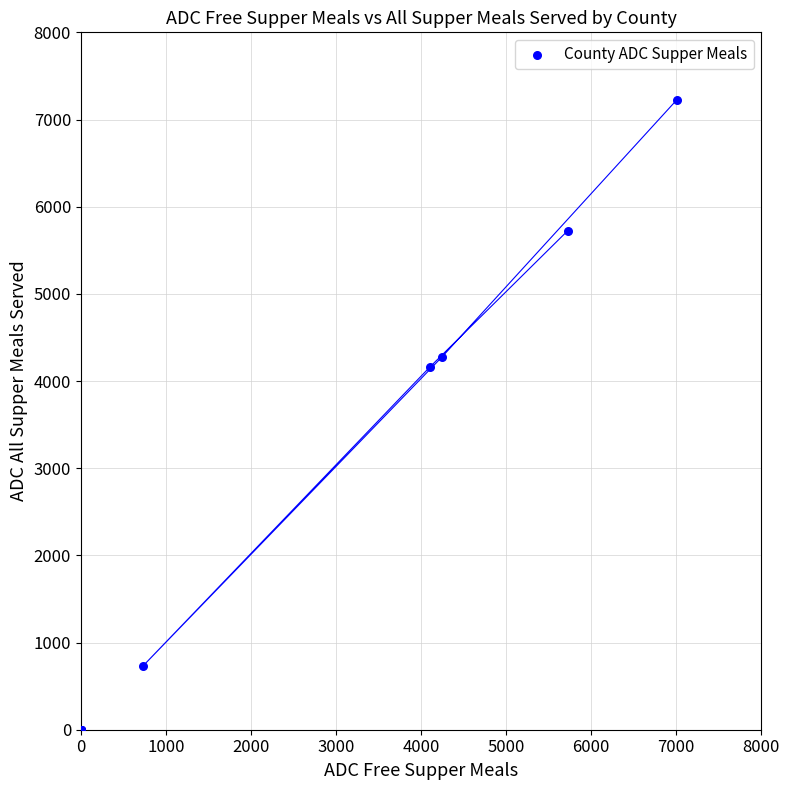

What Y value in the scatter plot is closest to 3612?

4157